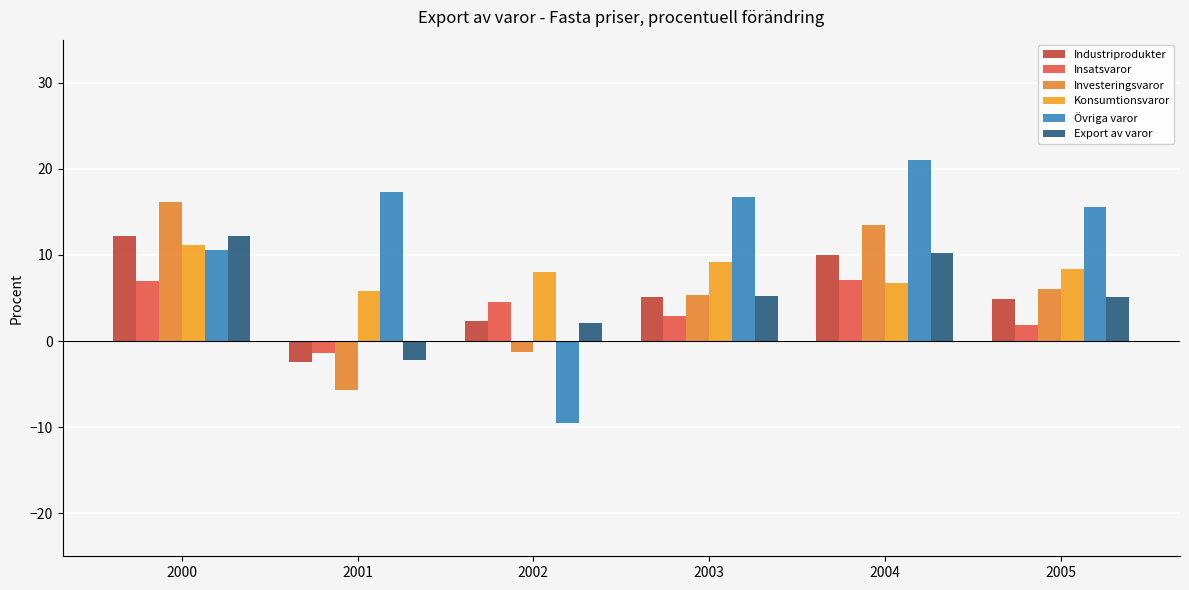

Is it true that Insatsvaror equals 7.7 at 2002?

False